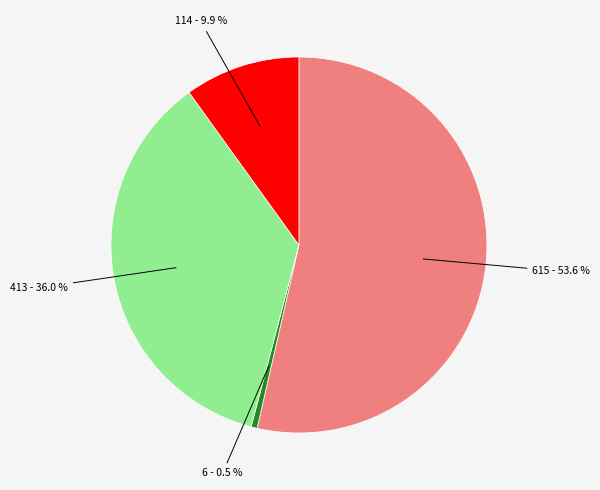

Is there a majority slice in this chart?

Yes